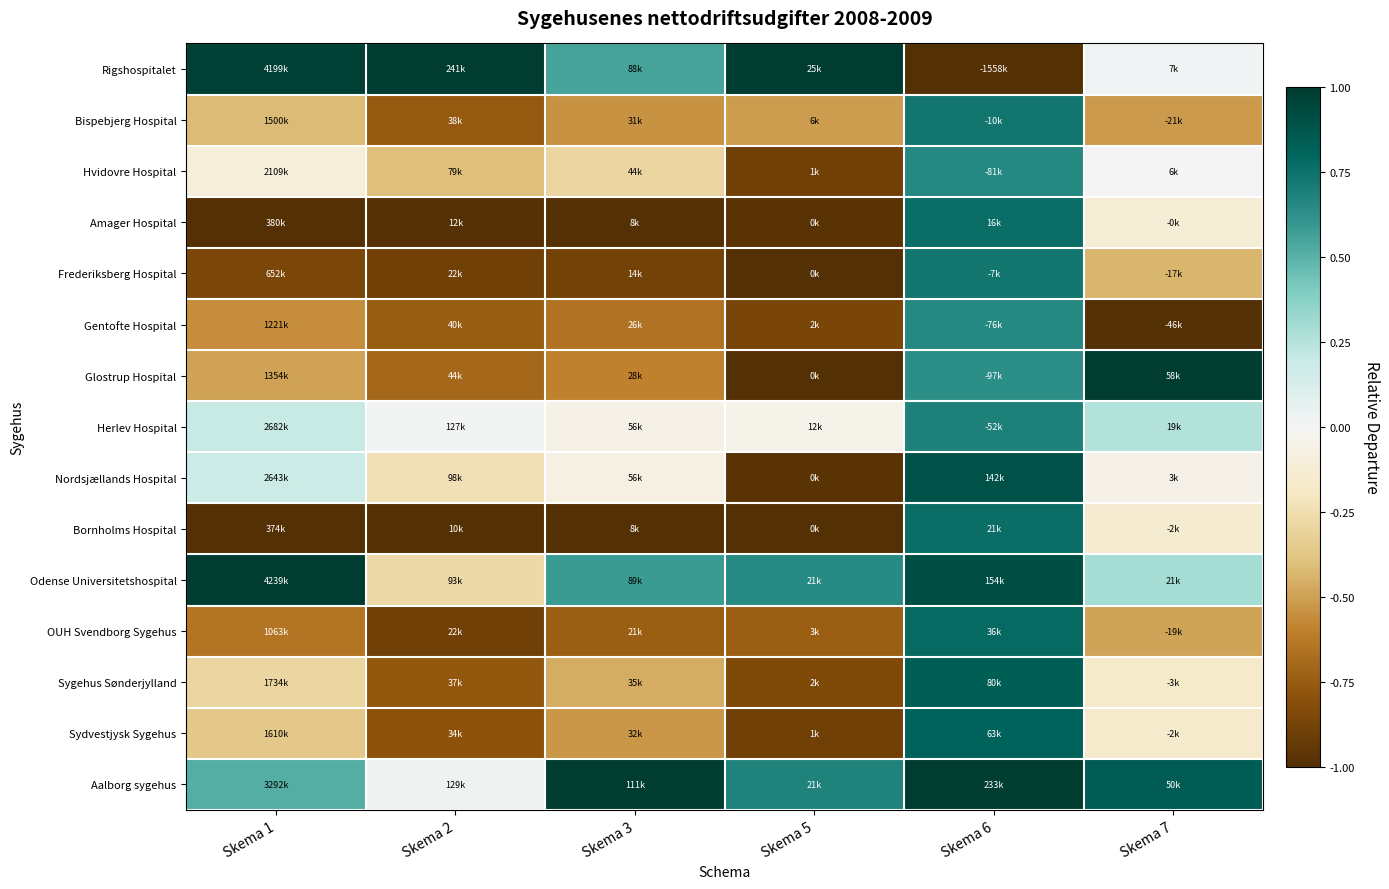

What is the minimum value shown in the chart?

-1.0